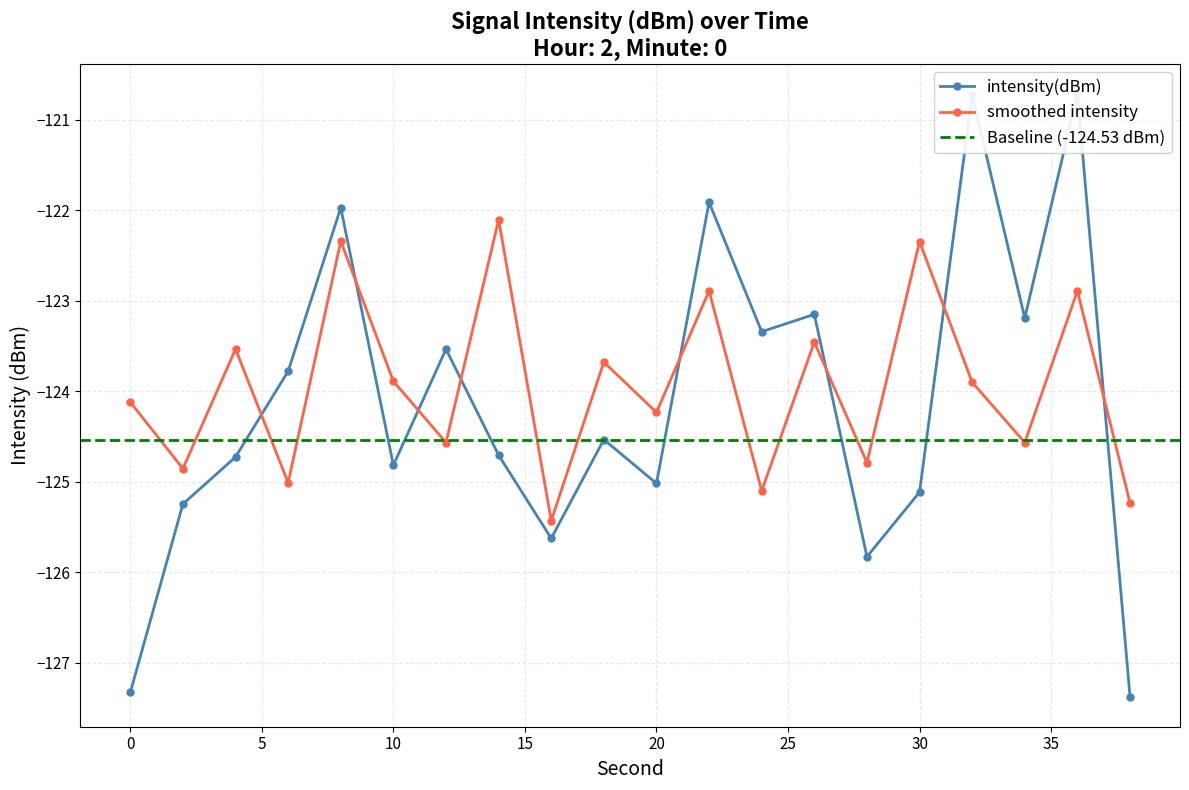

Where is the first local maximum for intensity(dBm)?

8